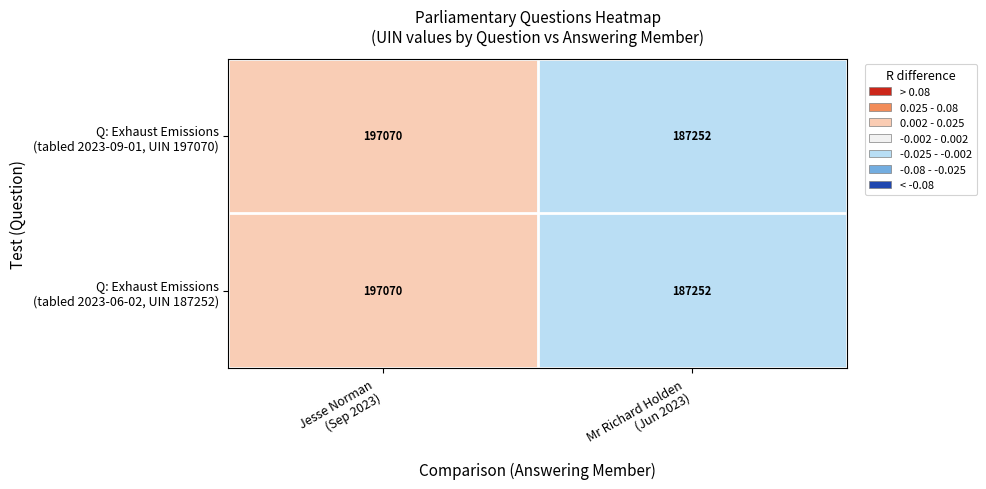

What is the minimum value shown in the chart?

187252